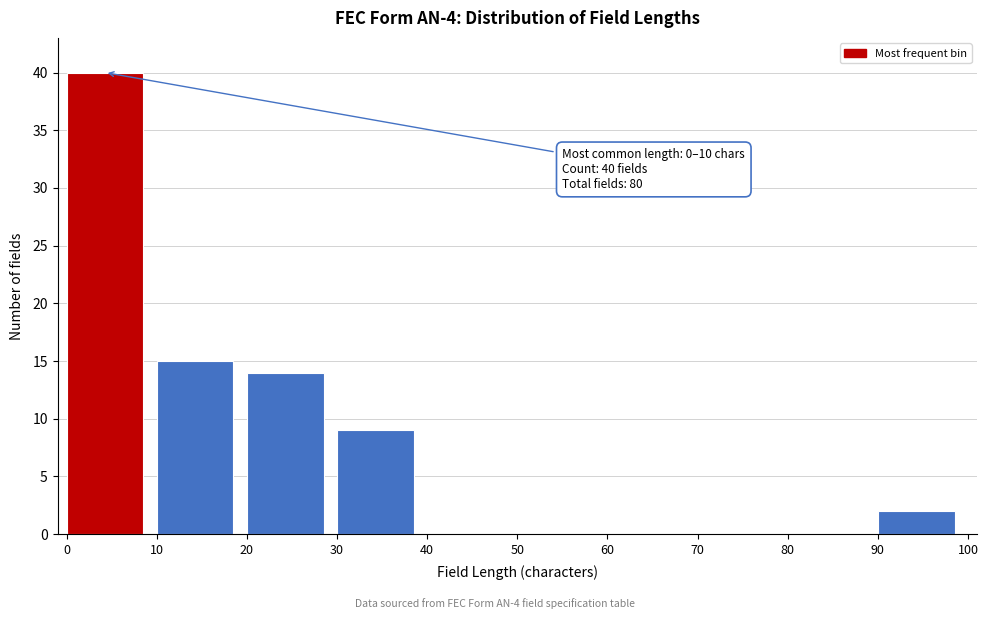

Over which range of the x-axis is the bar tallest?

0 to 10